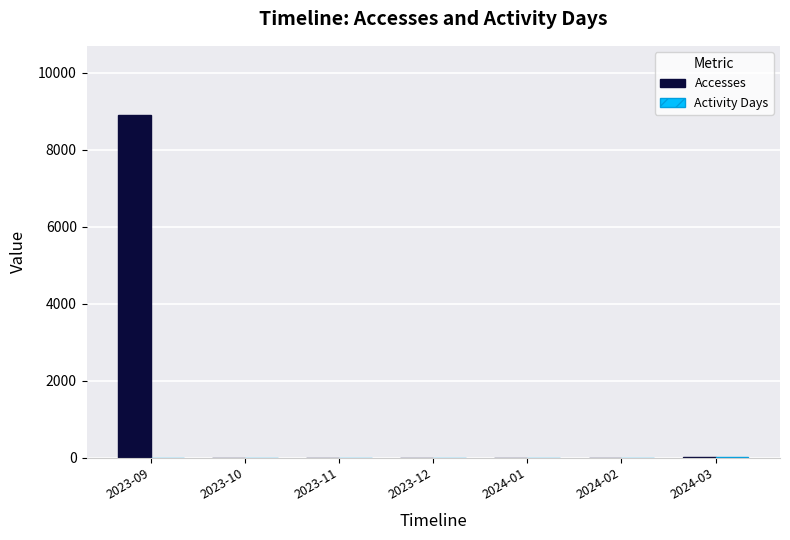

The value of Accesses at 2023-10 is 3130. True or false?

False